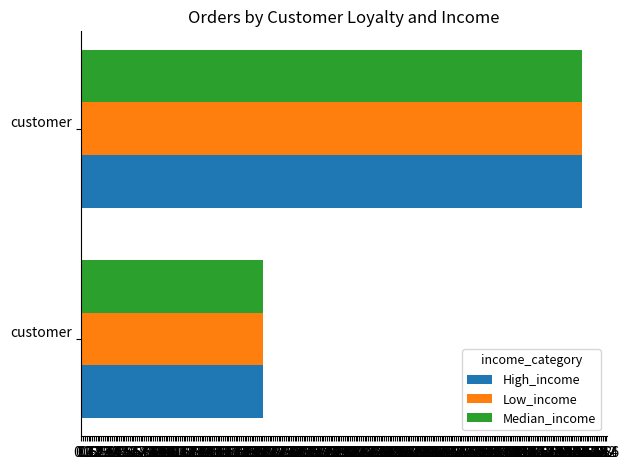

What are all the series names shown in the legend?

High_income, Low_income, Median_income